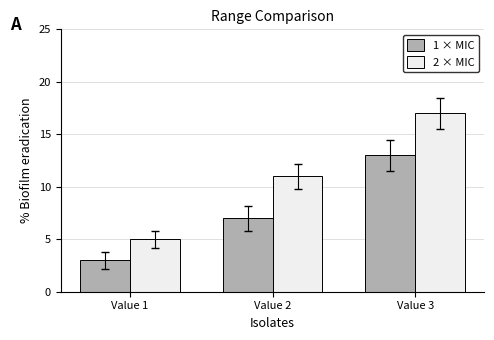

Where is 1 × MIC nearest to the value 8?

Value 2